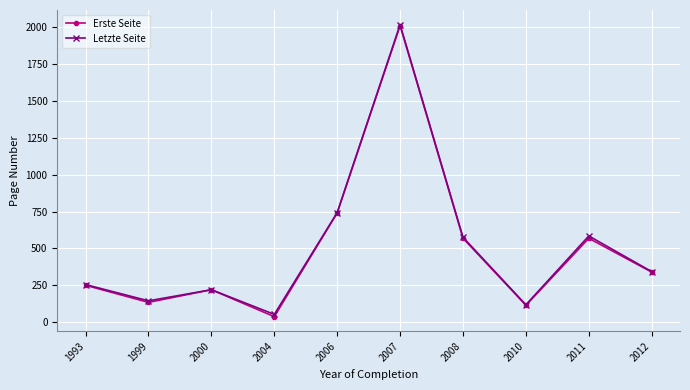

Where does the Letzte Seite series first go above 342?

2006